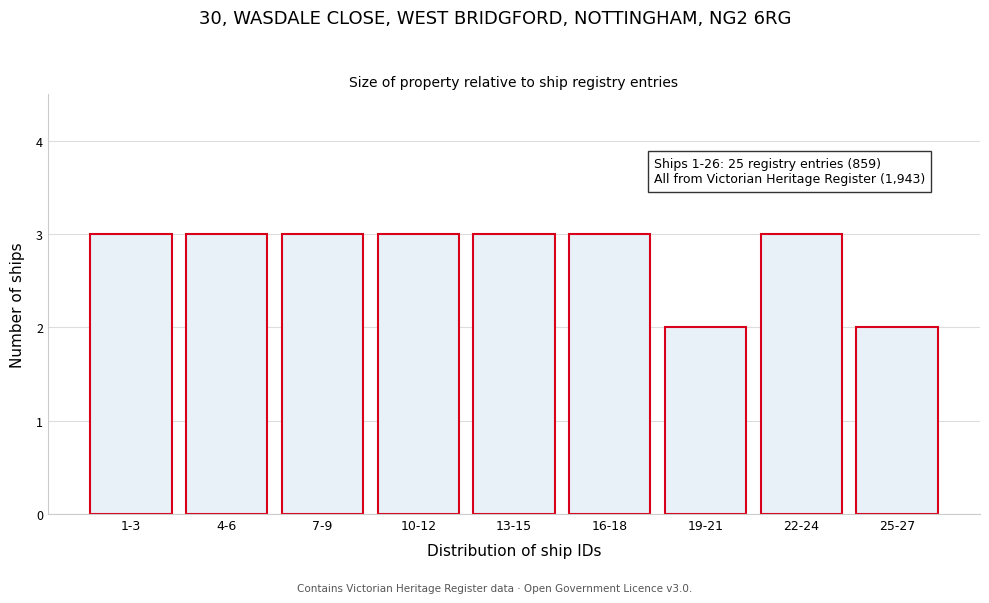

Reading left to right, transcribe all the data shown in this chart.

3	3	3	3	3	3	2	3	2